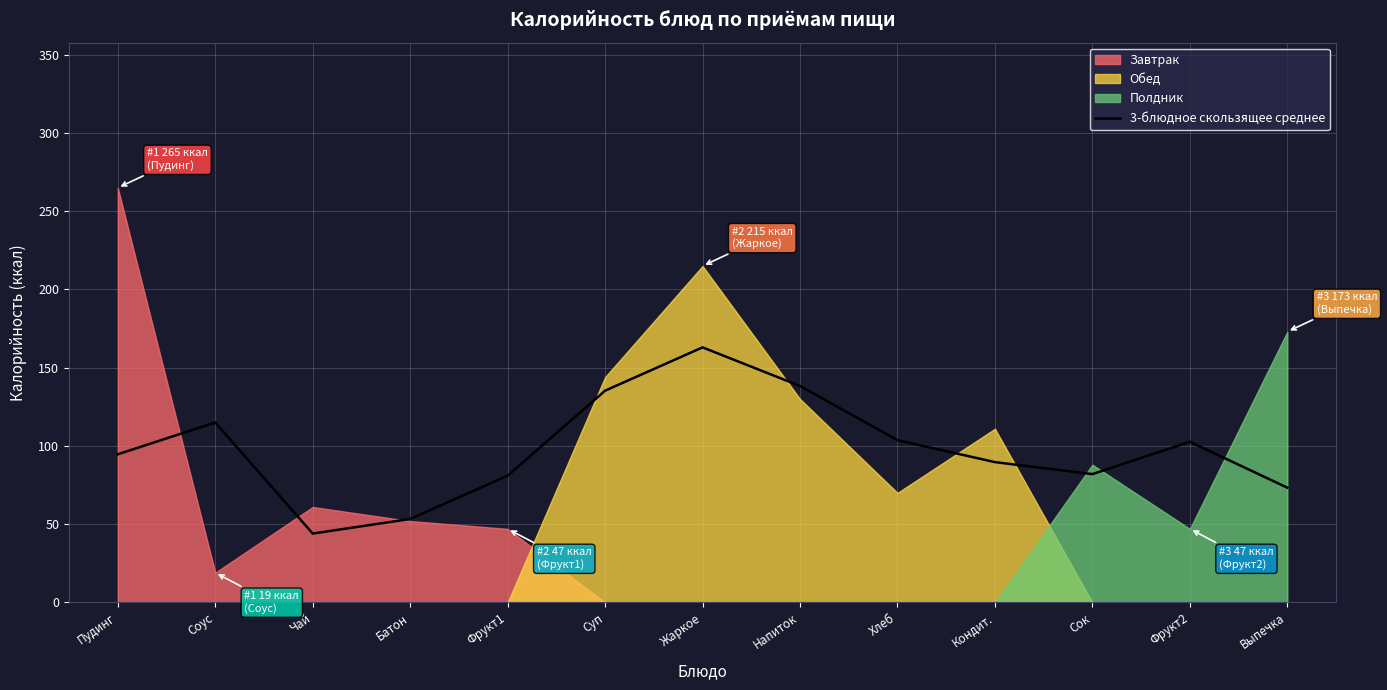

How many lines are shown in the chart?

1